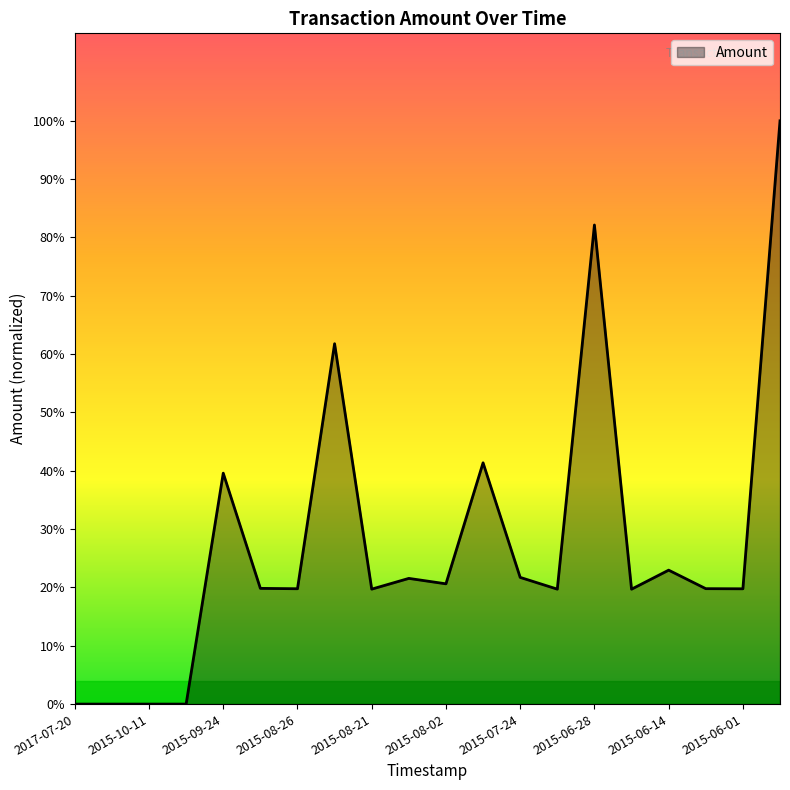

Is this an area chart (filled region under the line)?

Yes